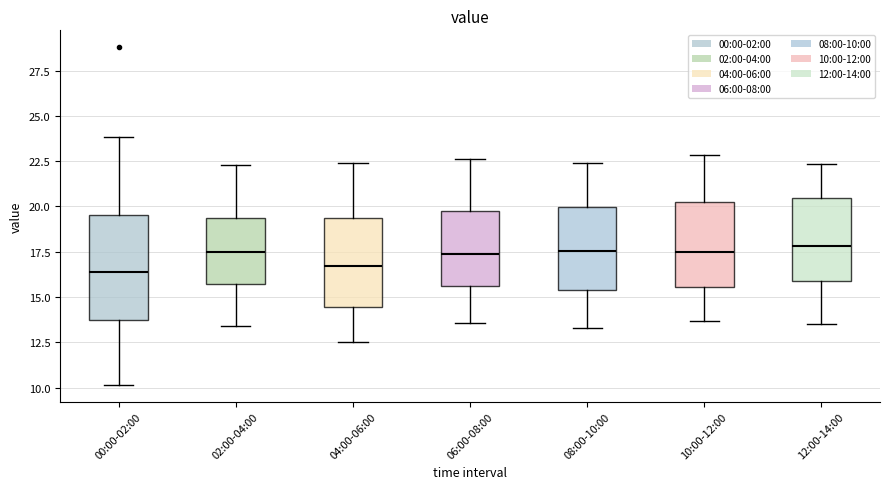

Reading left to right, read every box against the y-axis: the position of its median line, the range the box covers, and the ends of its whiskers. The values are not printed on the chart, so give them approximately, as read against the axis.

00:00-02:00: median 16.5, box 13.5 to 19.5, whiskers 10.0 to 24.0
02:00-04:00: median 17.5, box 15.5 to 19.5, whiskers 13.5 to 22.5
04:00-06:00: median 16.5, box 14.5 to 19.5, whiskers 12.5 to 22.5
06:00-08:00: median 17.5, box 15.5 to 20.0, whiskers 13.5 to 22.5
08:00-10:00: median 17.5, box 15.5 to 20.0, whiskers 13.5 to 22.5
10:00-12:00: median 17.5, box 15.5 to 20.0, whiskers 13.5 to 23.0
12:00-14:00: median 18.0, box 16.0 to 20.5, whiskers 13.5 to 22.5